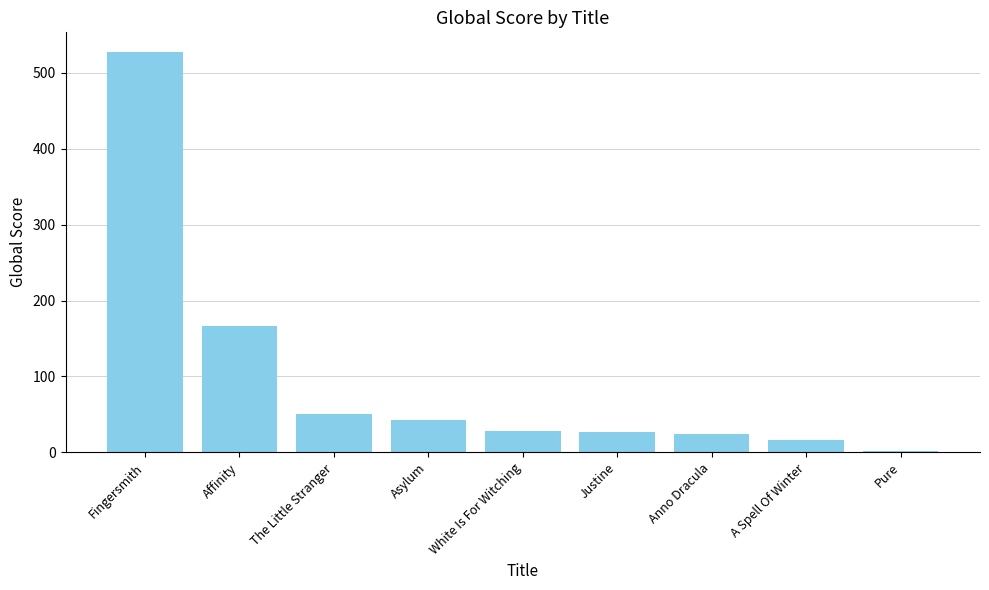

Where does the data first go above 28?

Fingersmith